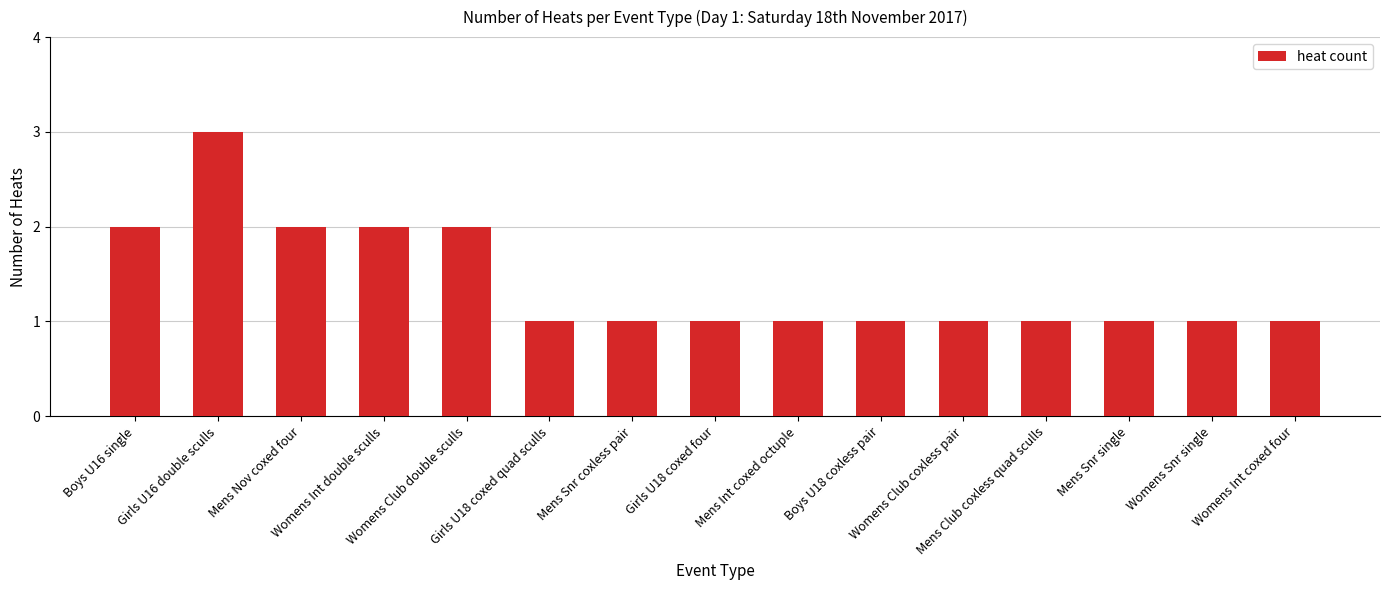

What is the sum of all values?

21